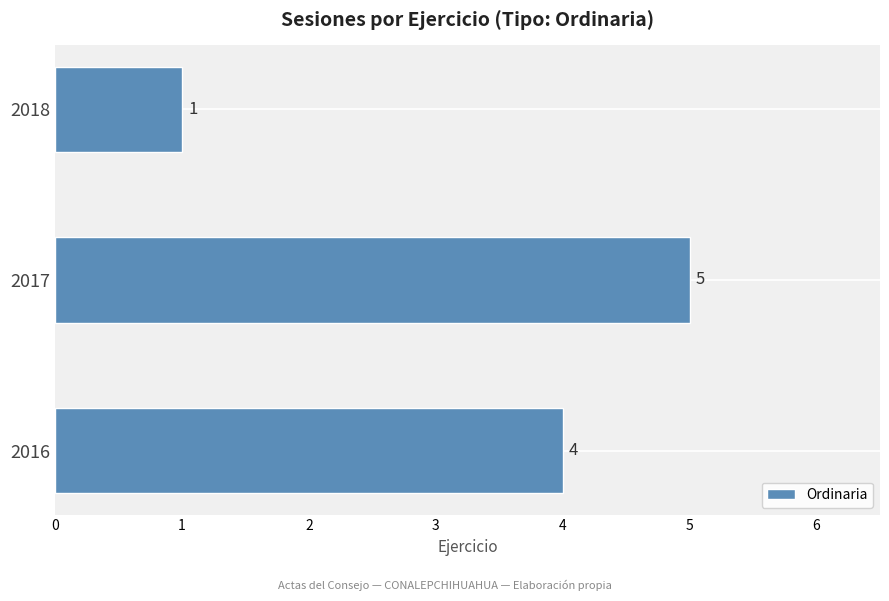

Reading bottom to top, transcribe all the data shown in this chart.

2016=4	2017=5	2018=1